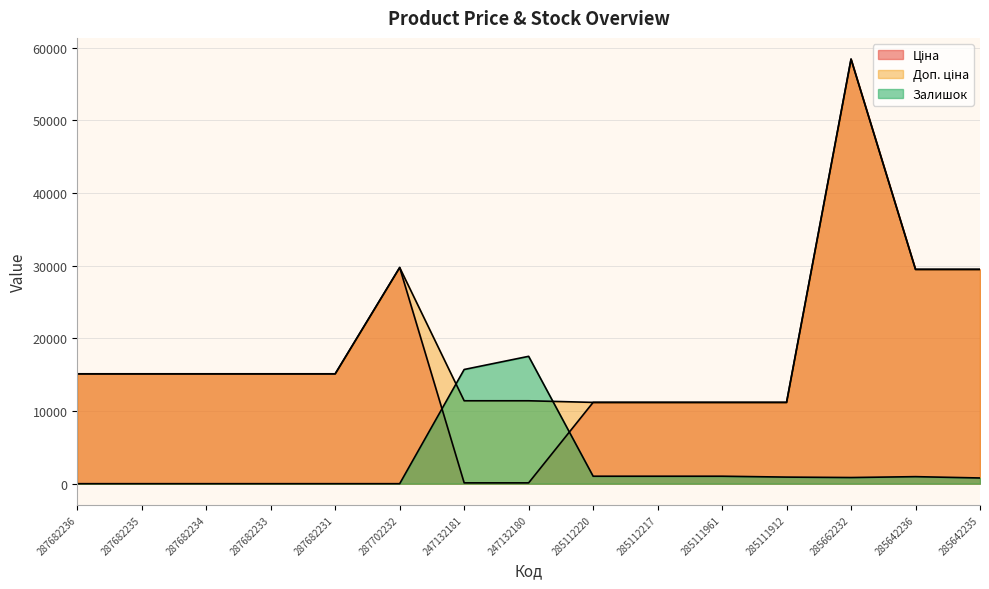

What is the average value of the Доп. ціна series?

19355.3